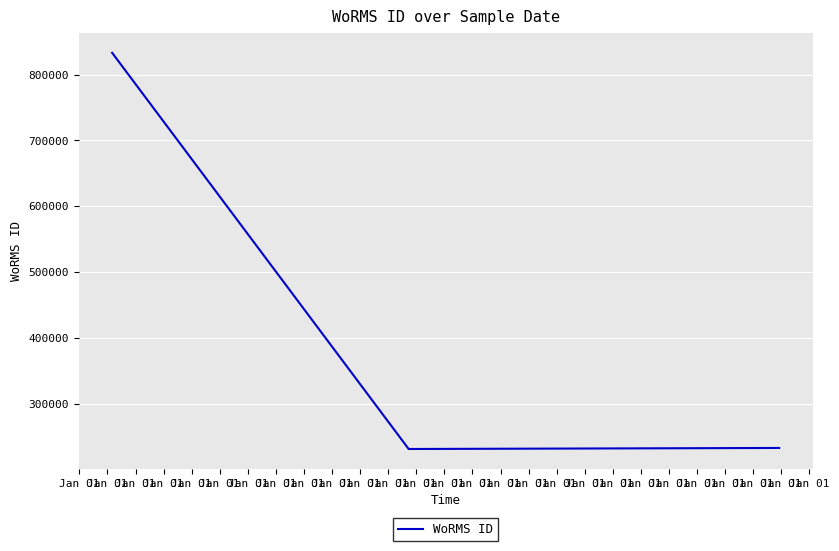

What is the difference between the maximum and second lowest values?

599572